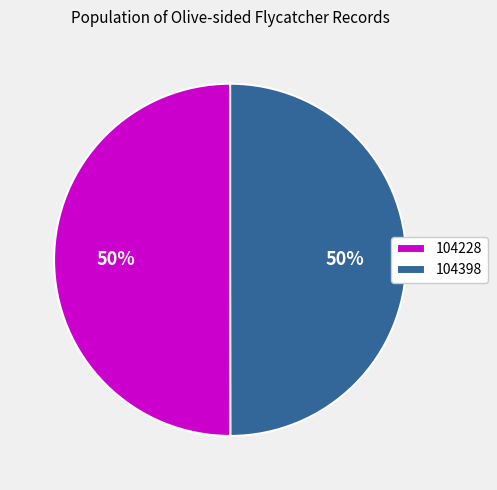

Is the sum of 104228 and 104398 greater than half?

Yes